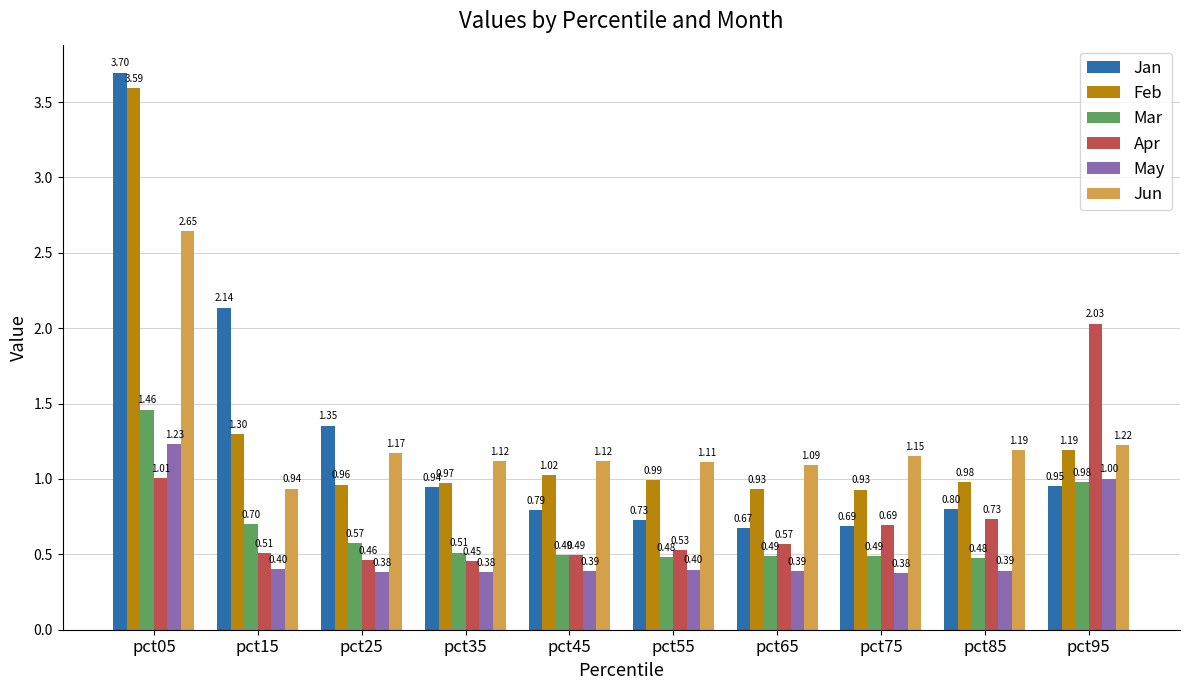

What is the sum of all Feb values?

12.9